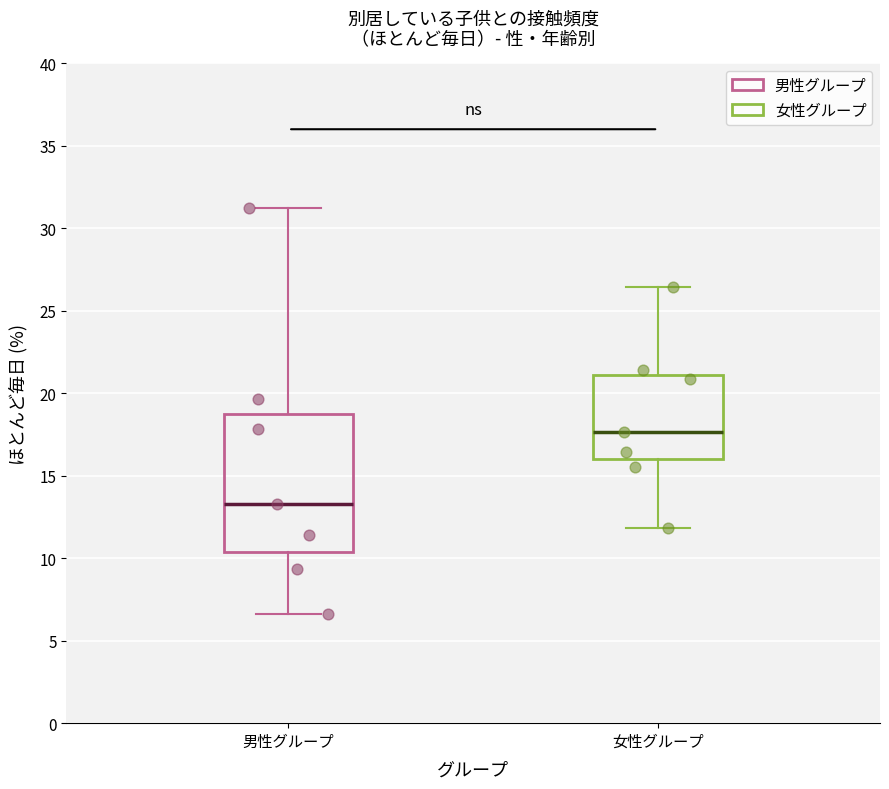

Where does the median line of the box for 男性グループ sit on the y-axis? The values are not printed on the chart, so give them approximately, as read against the axis.

13.5